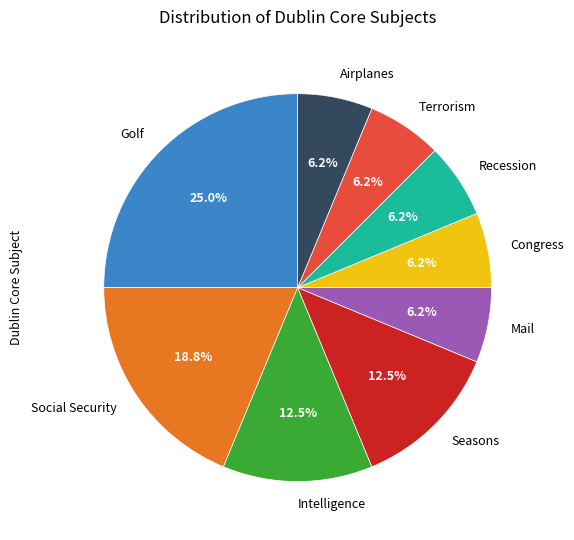

Which category has the biggest portion of the pie?

Golf